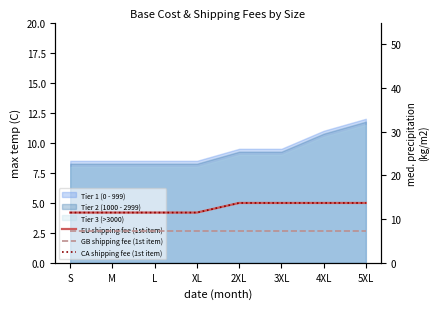

True or false: GB shipping fee (1st item) and CA shipping fee (1st item) intersect in this chart.

False